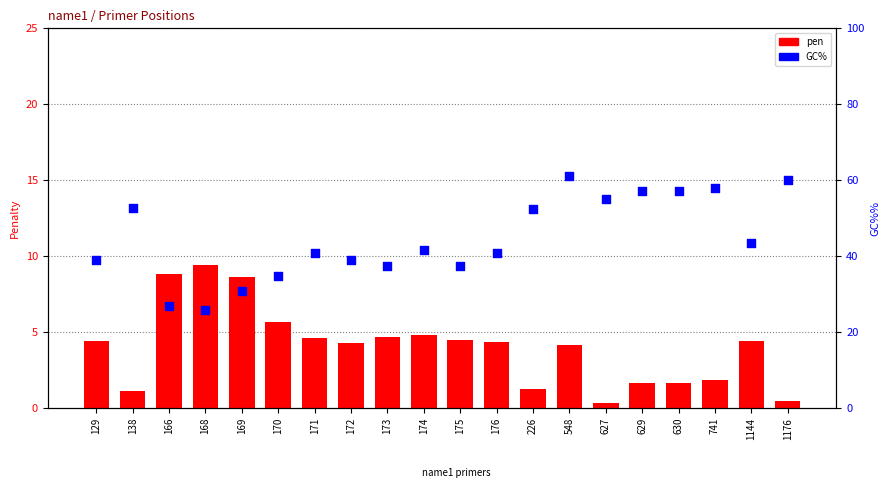

At how many categories does at least one series exceed 44?

8